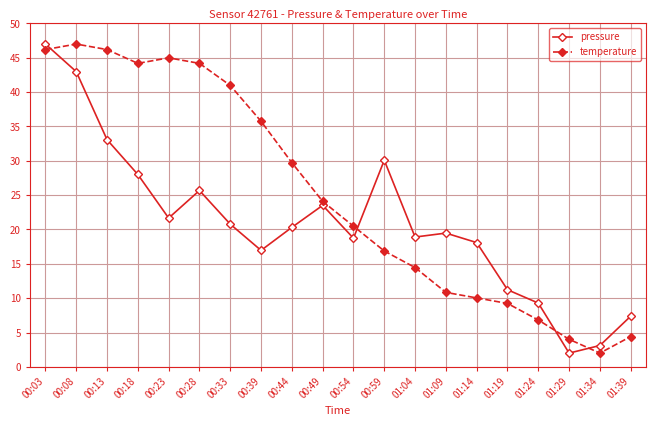

List the series in order of their overall mean, highest first.

temperature, pressure